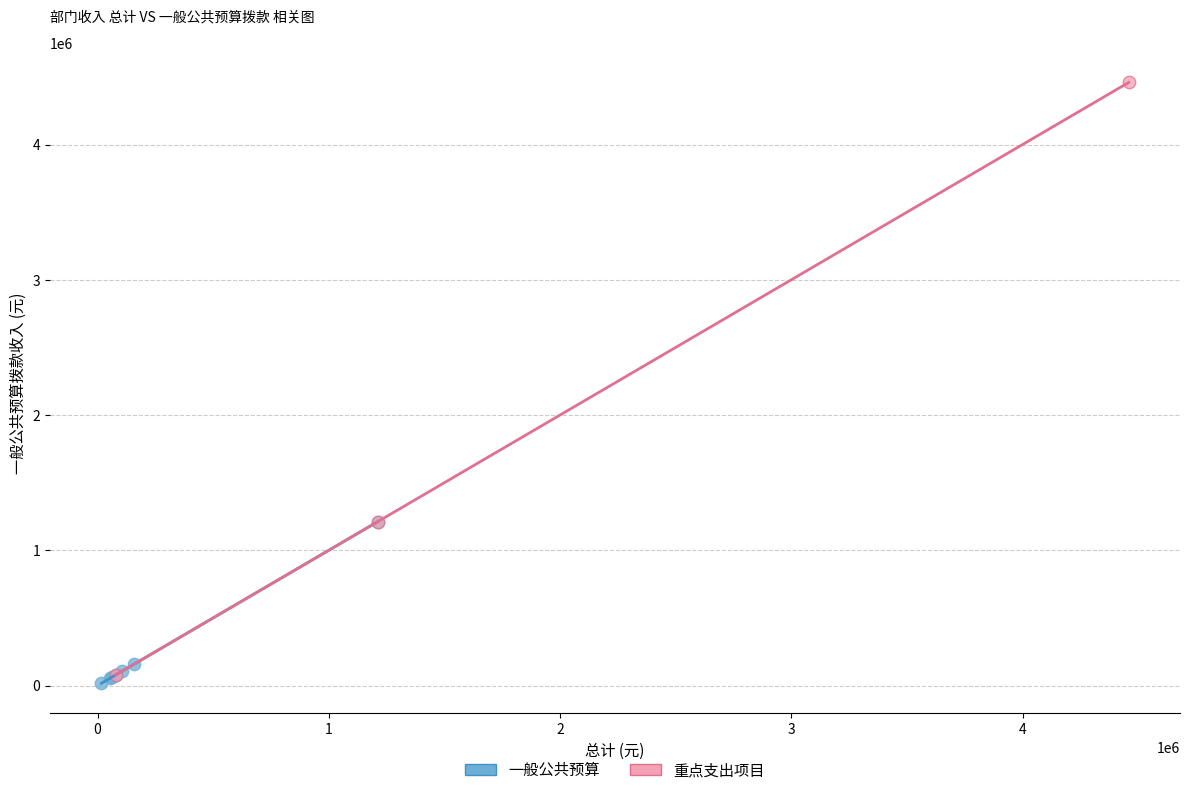

Which series contains the highest Y value?

重点支出项目